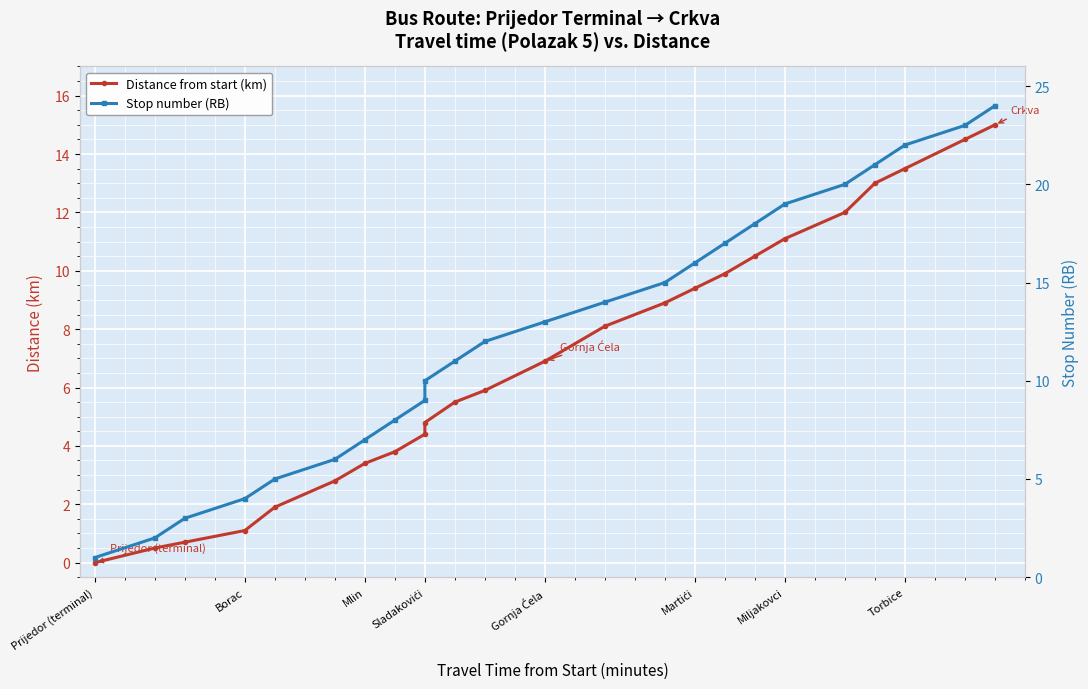

What is the sum of all Distance from start (km) values?

167.6